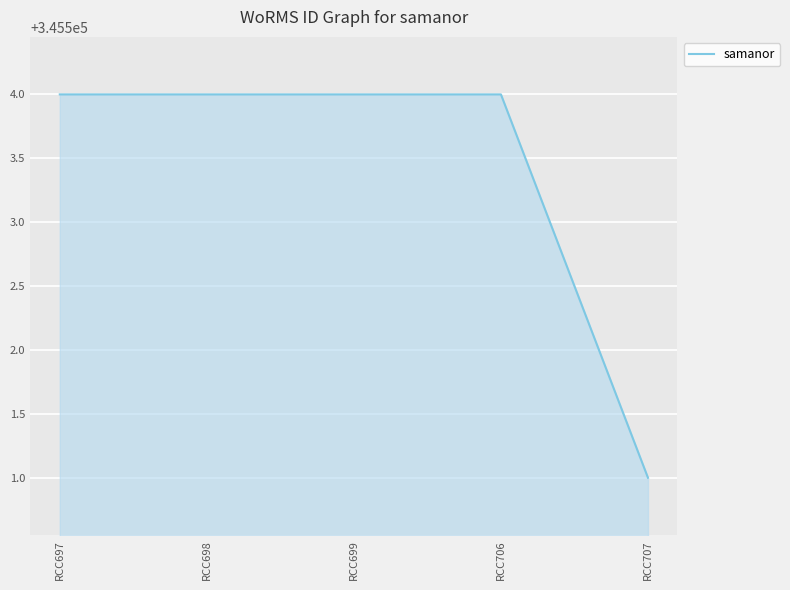

True or false: there are more than 2 points higher than both neighbors.

False